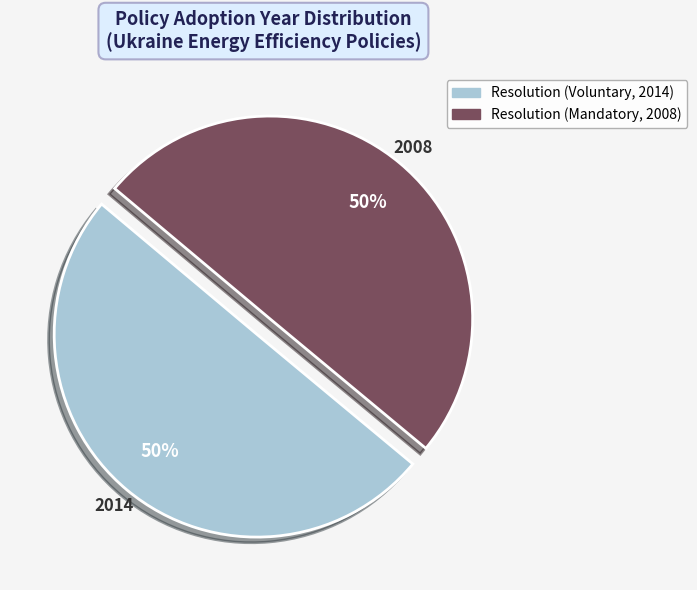

Approximately how many times larger is the value at Resolution (Mandatory, 2008) compared to Resolution (Voluntary, 2014)?

1.0